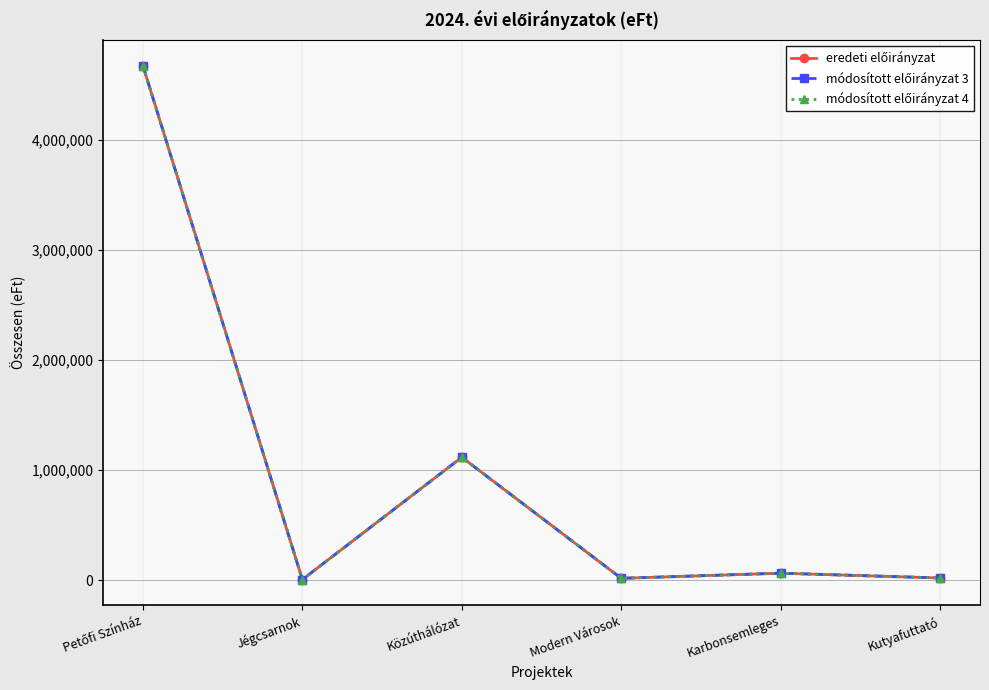

True or false: eredeti előirányzat has more than 2 points higher than both neighbors.

False